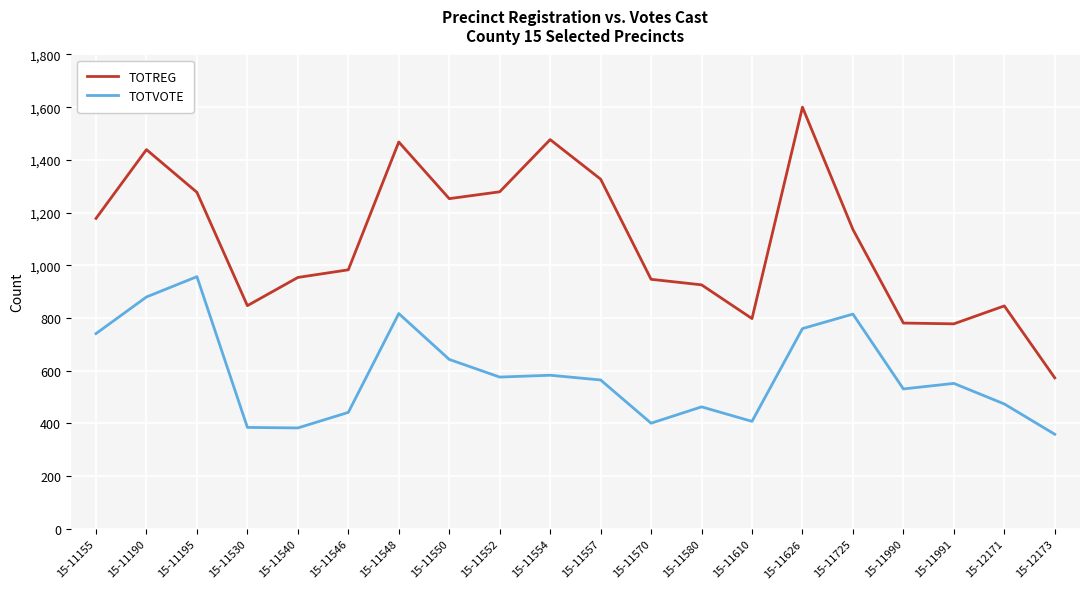

What is the sum of all TOTREG values?

21867